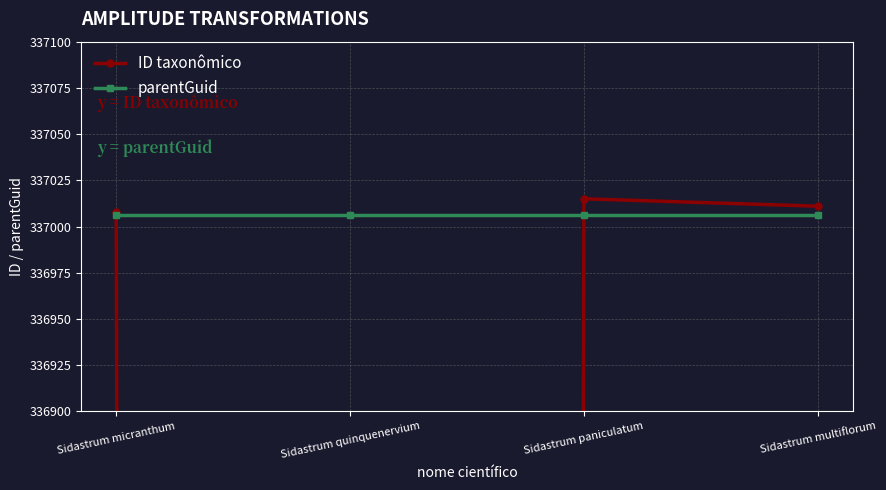

Read the ID taxonômico value at Sidastrum paniculatum.

337015